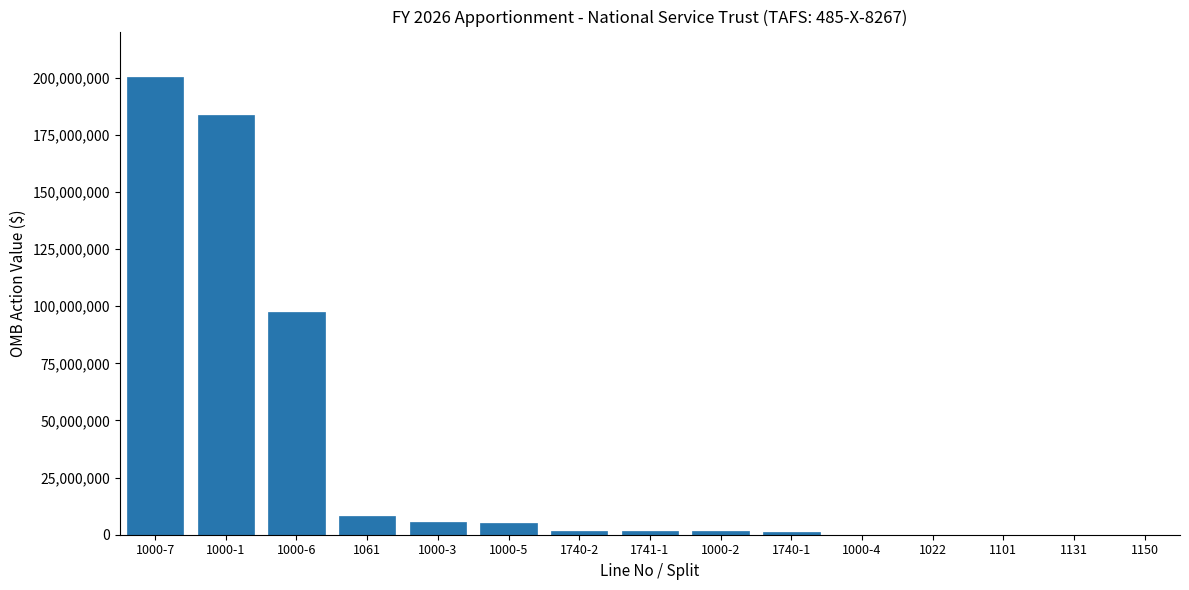

Between 1000-4 and 1000-5, which is larger?

1000-5